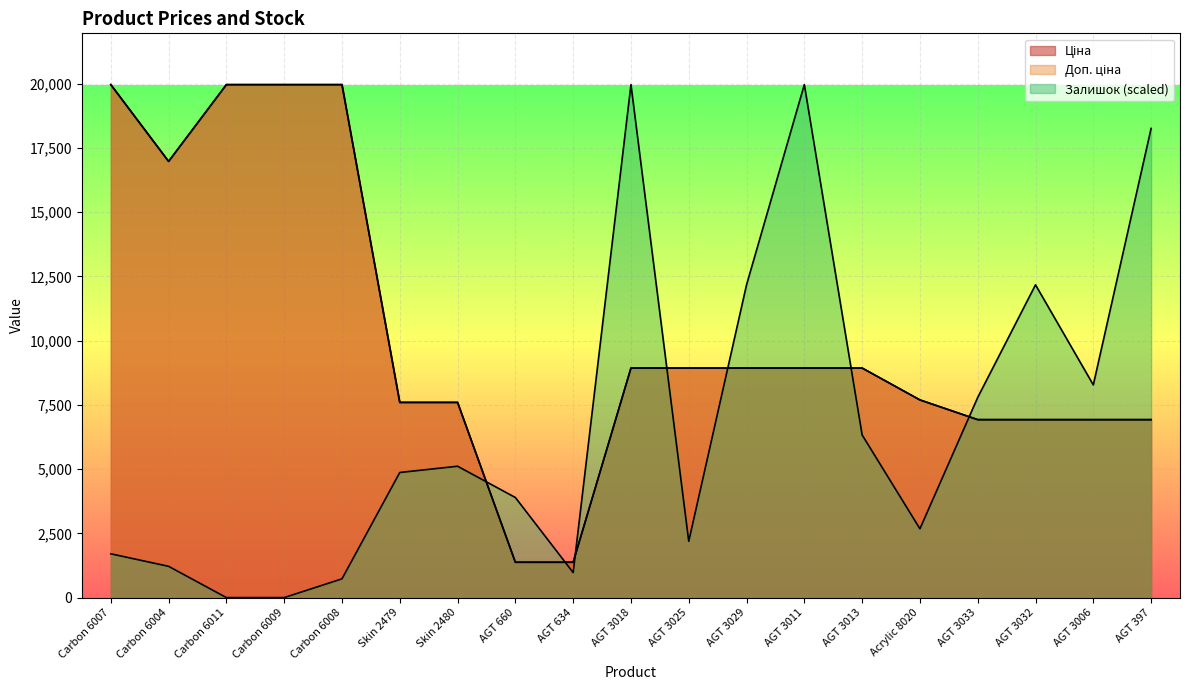

Is it true that Доп. ціна equals 6925.7 at AGT 3033?

True